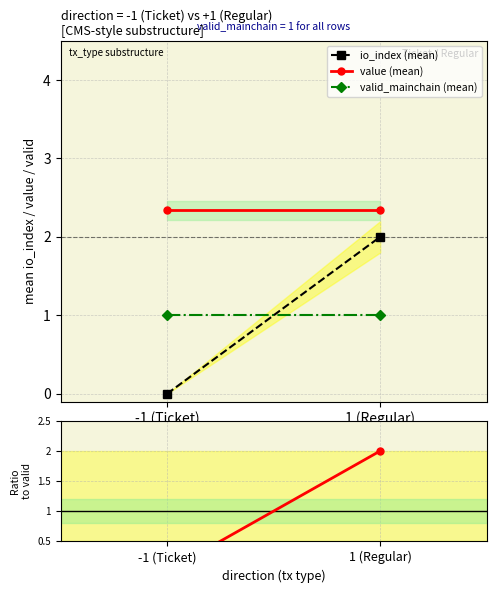

What position from the left is -1 (Ticket)?

1